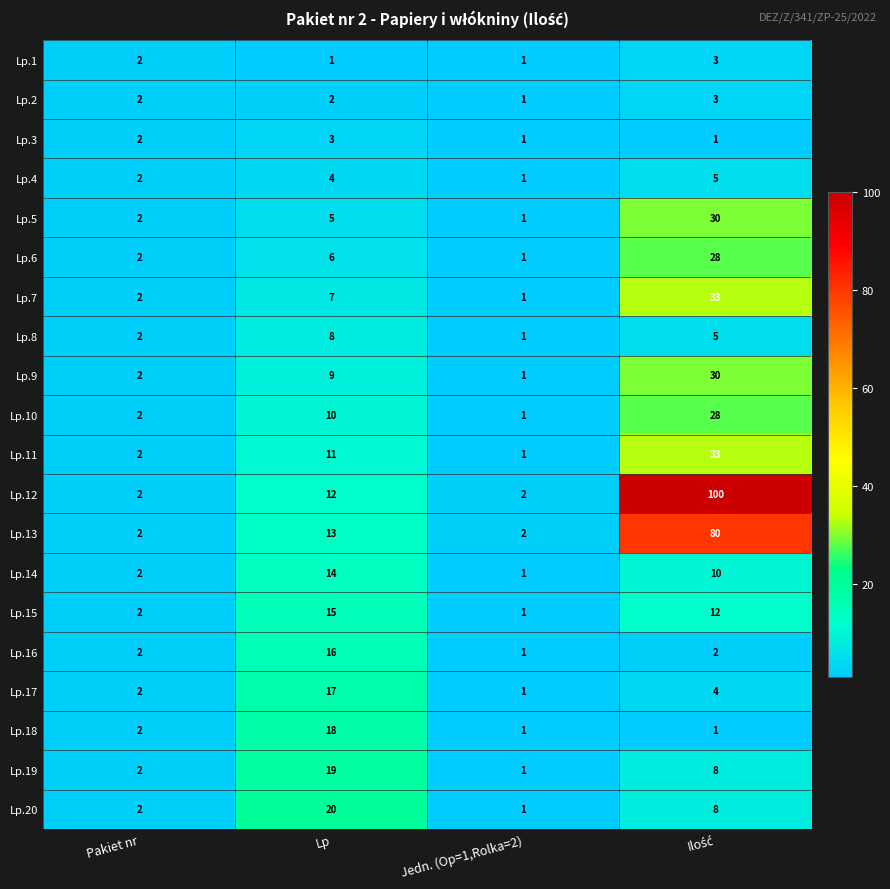

True or false: Lp.2 has a value of 1 at Jedn. (Op=1,Rolka=2).

True